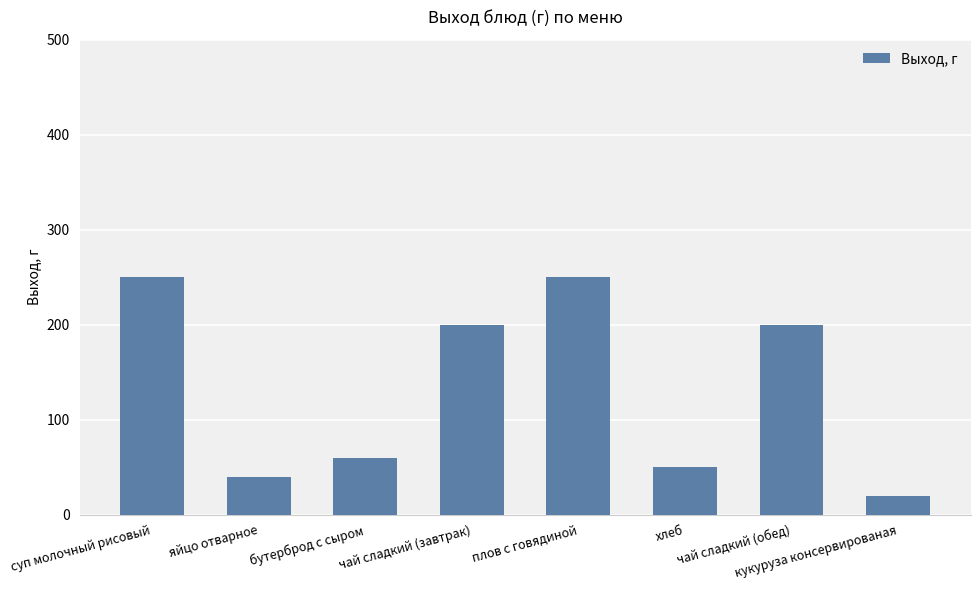

The value at суп молочный рисовый is 250. True or false?

True